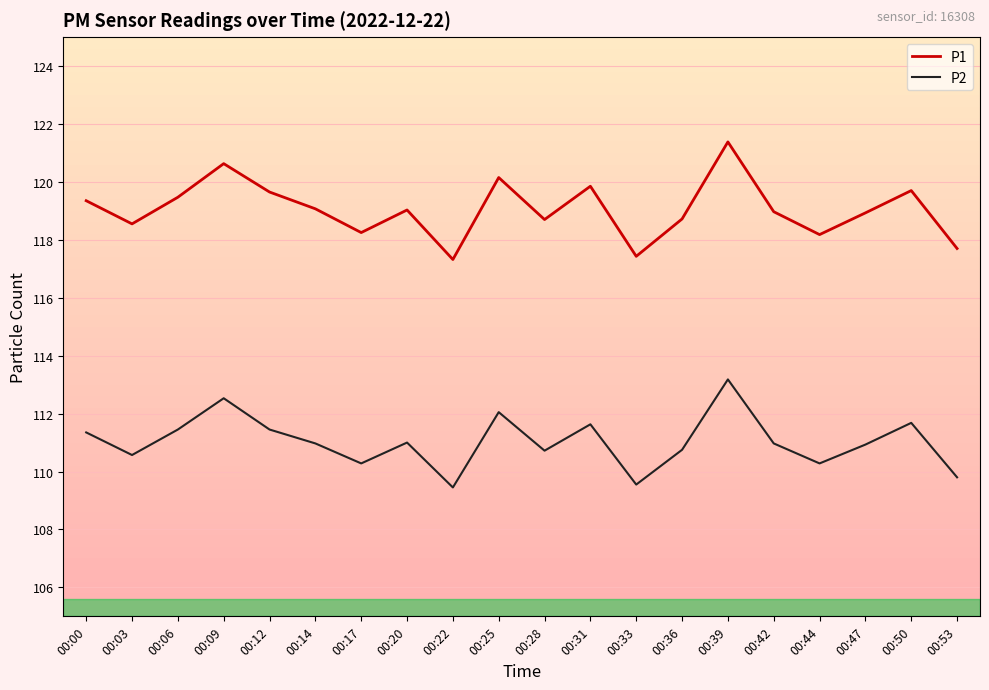

Which category has the highest value across all series?

00:39